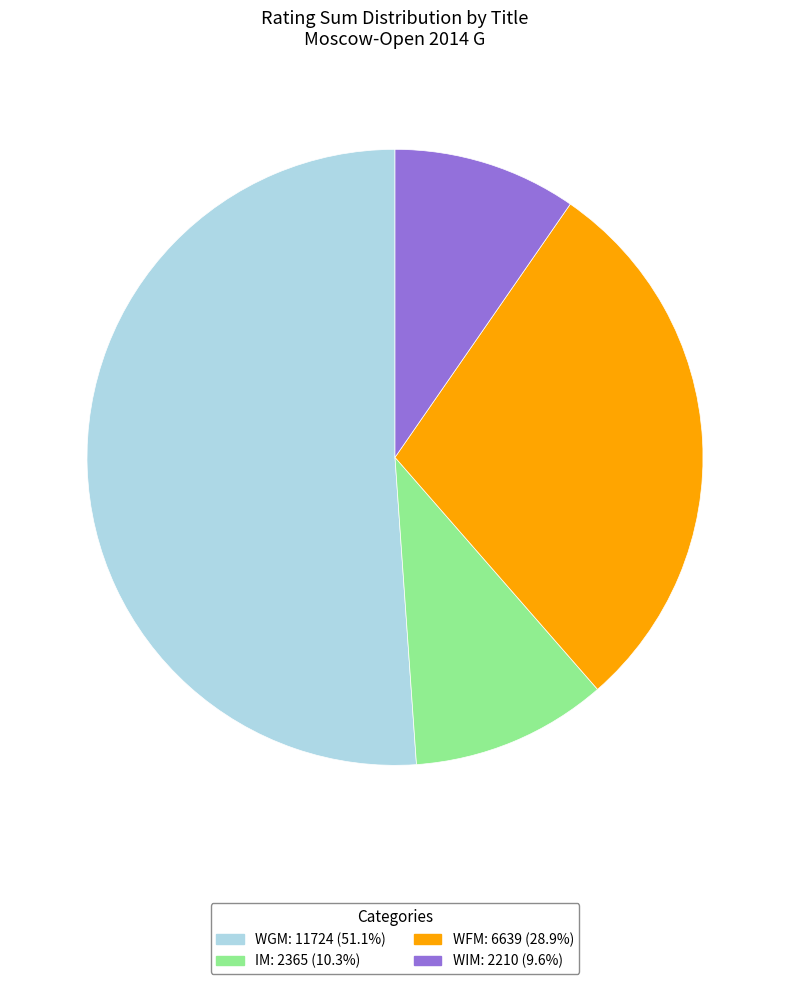

Count the number of slices in the pie.

4